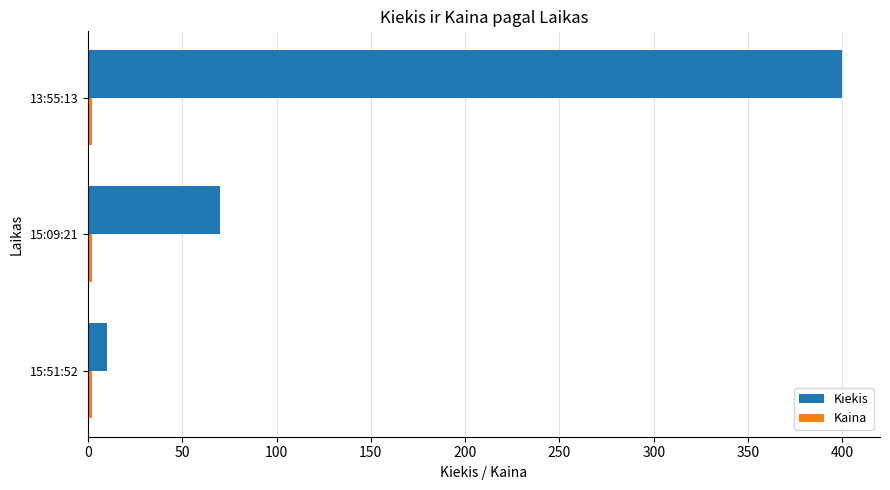

What is the greatest value displayed?

400.0